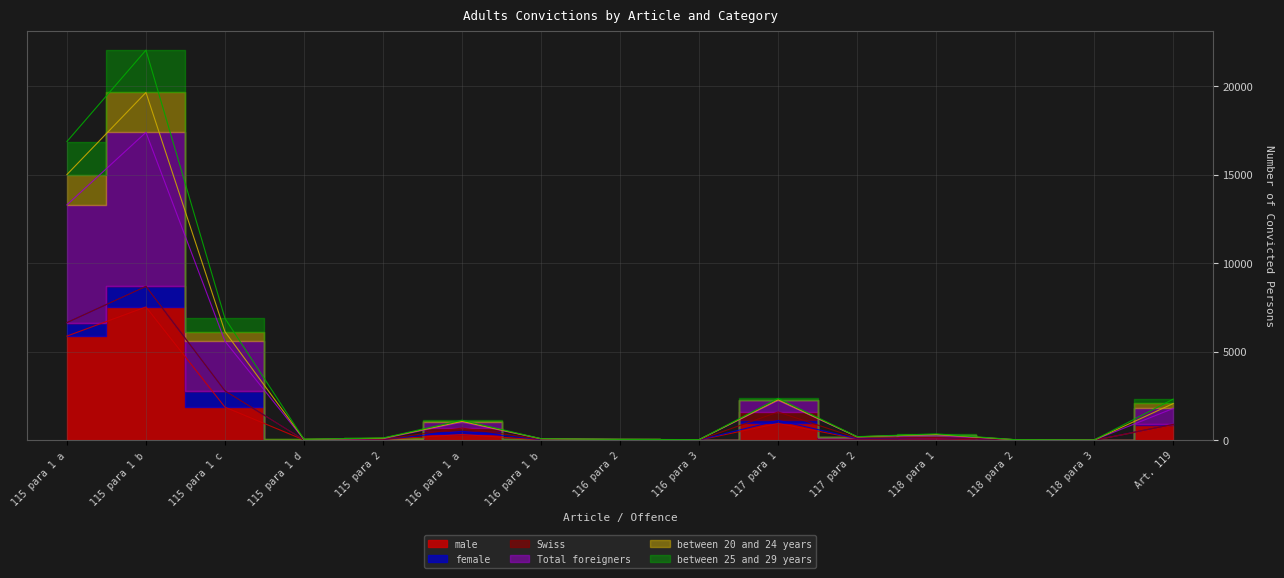

Which label corresponds to the largest value in the chart?

115 para 1 b